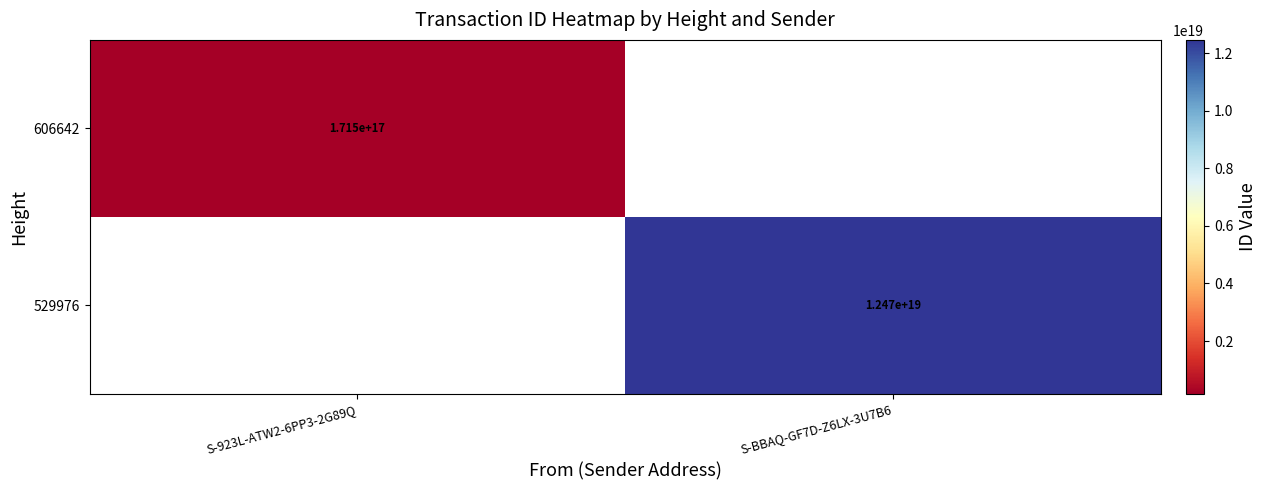

The 606642 series shows 241998926981123168 at S-923L-ATW2-6PP3-2G89Q. True or false?

False